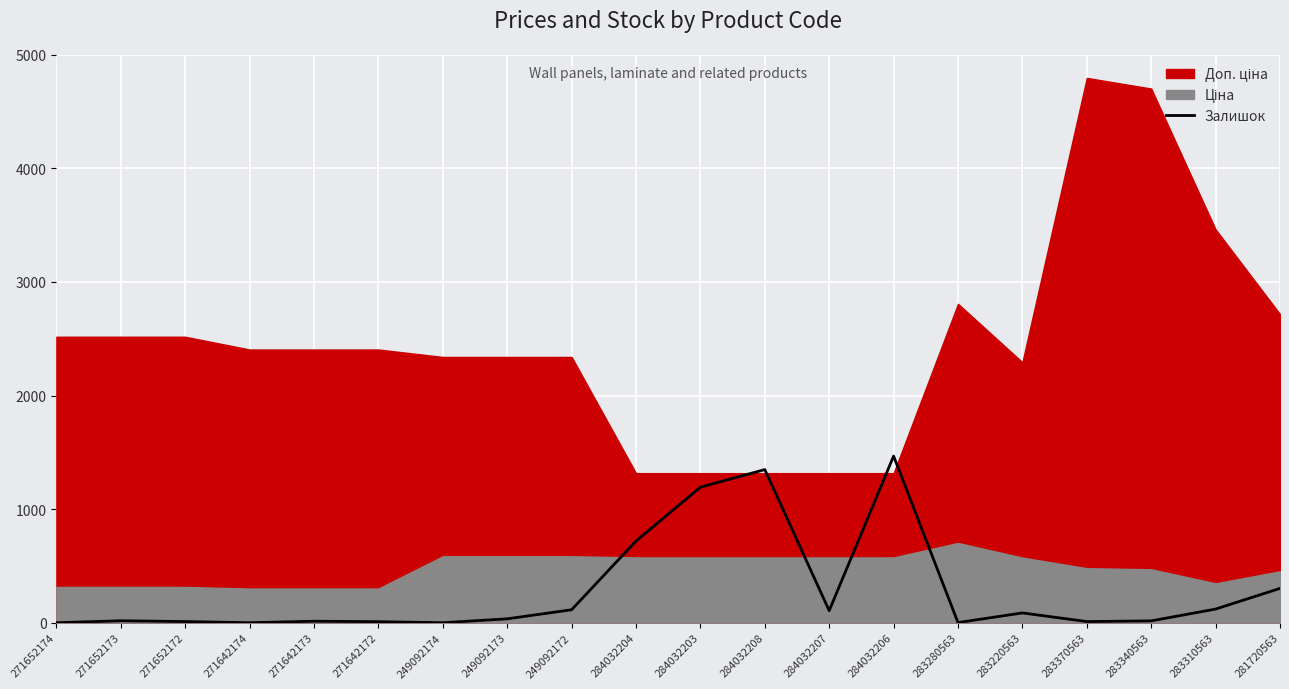

Reading left to right, extract all data points from this chart.

271652174=0	271652173=17	271652172=10	271642174=0	271642173=13	271642172=9	249092174=0	249092173=34	249092172=114	284032204=719	284032203=1193	284032208=1348	284032207=106	284032206=1467	283280563=1	283220563=86	283370563=10	283340563=16	283310563=120	281720563=302